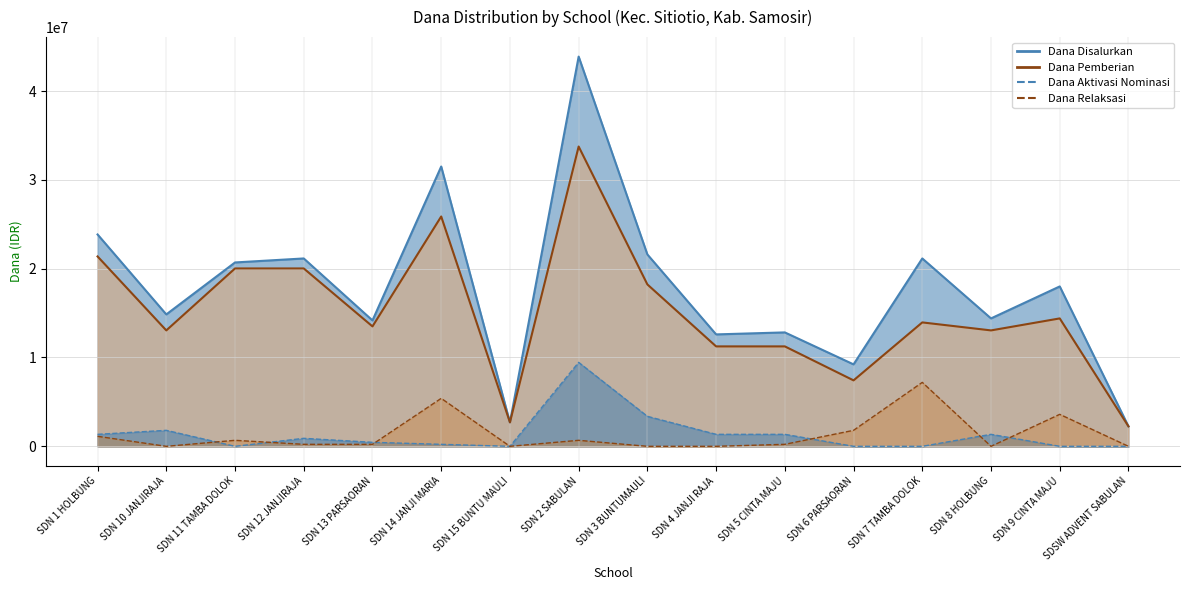

Which series changed the most between SDN 10 JANJIRAJA and SDN 11 TAMBA DOLOK?

Dana Pemberian